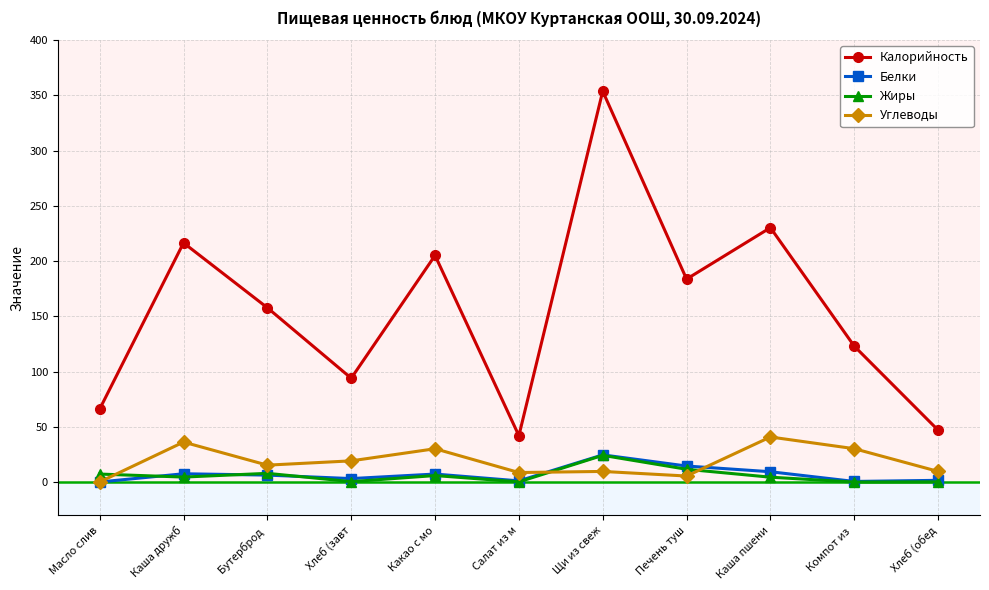

What is the difference between the maximum and minimum values in the Калорийность series?

311.8